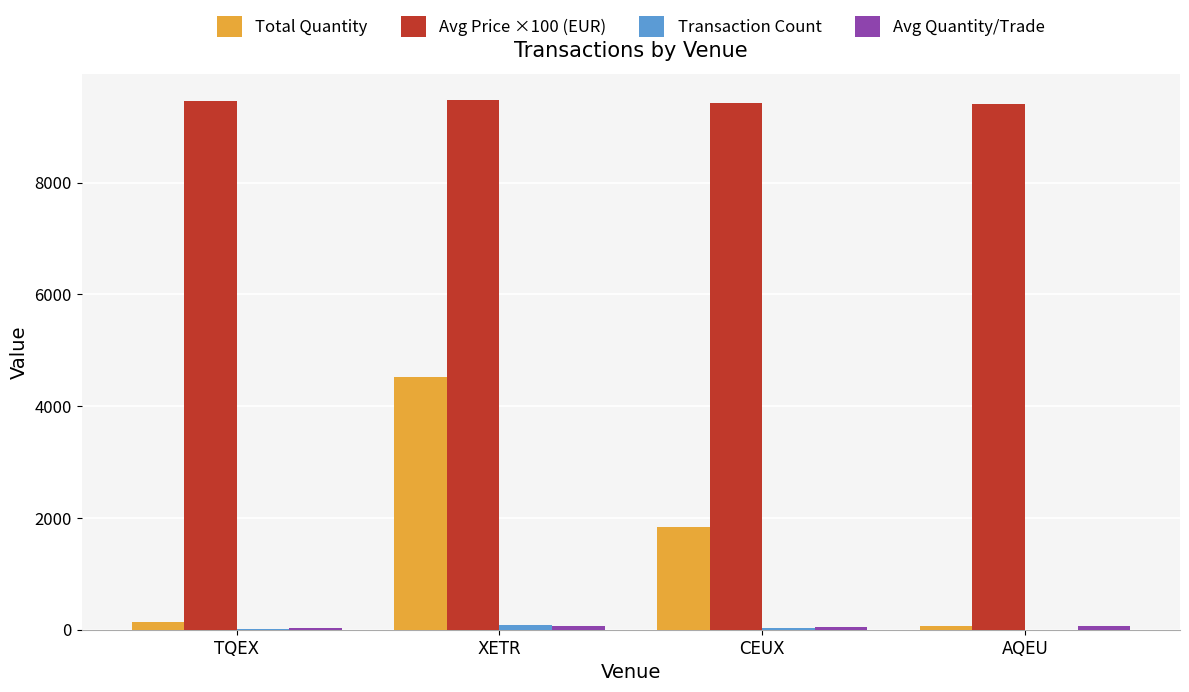

At which category is the sum across all series the highest?

XETR